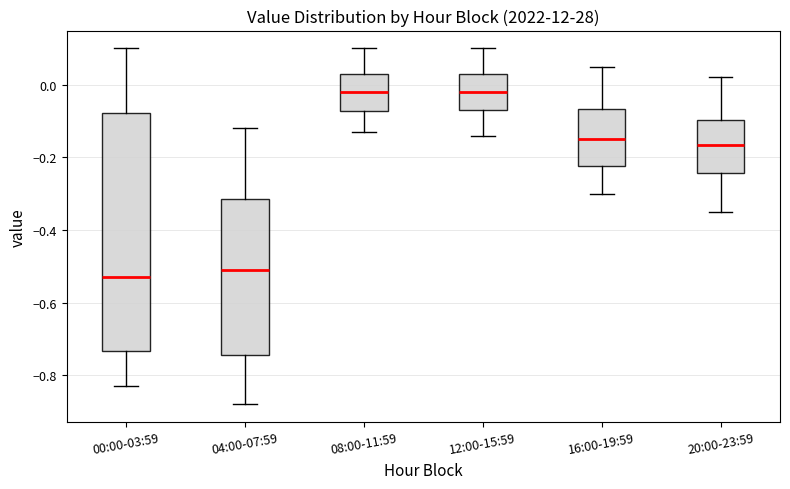

Where does the median line of the box for 12:00-15:59 sit on the y-axis? The values are not printed on the chart, so give them approximately, as read against the axis.

-0.02